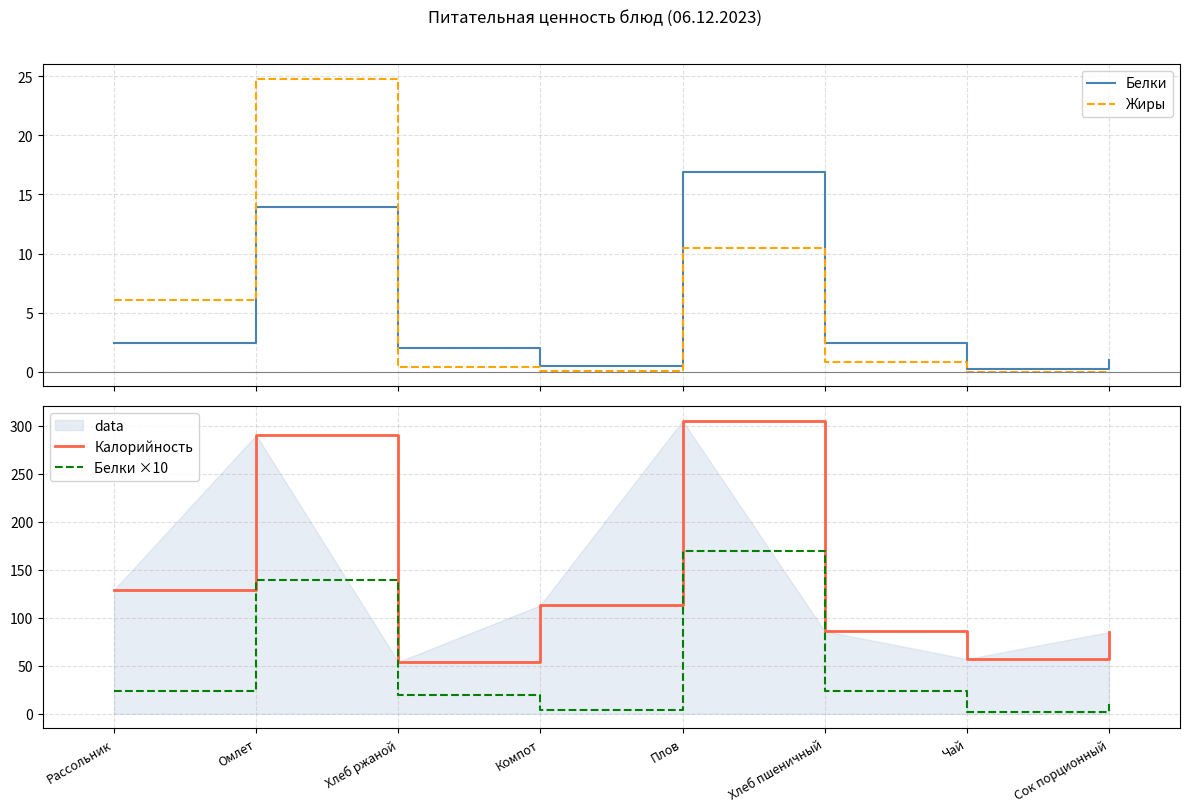

Where is the first local minimum for Белки ×10?

Компот